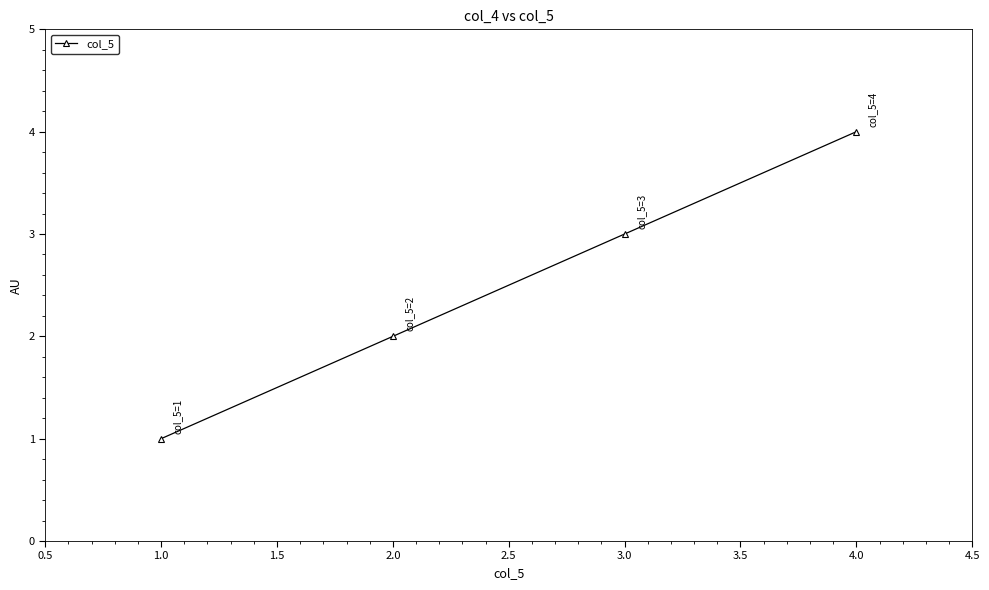

Which has a higher value, 4.0 or 2.0?

4.0